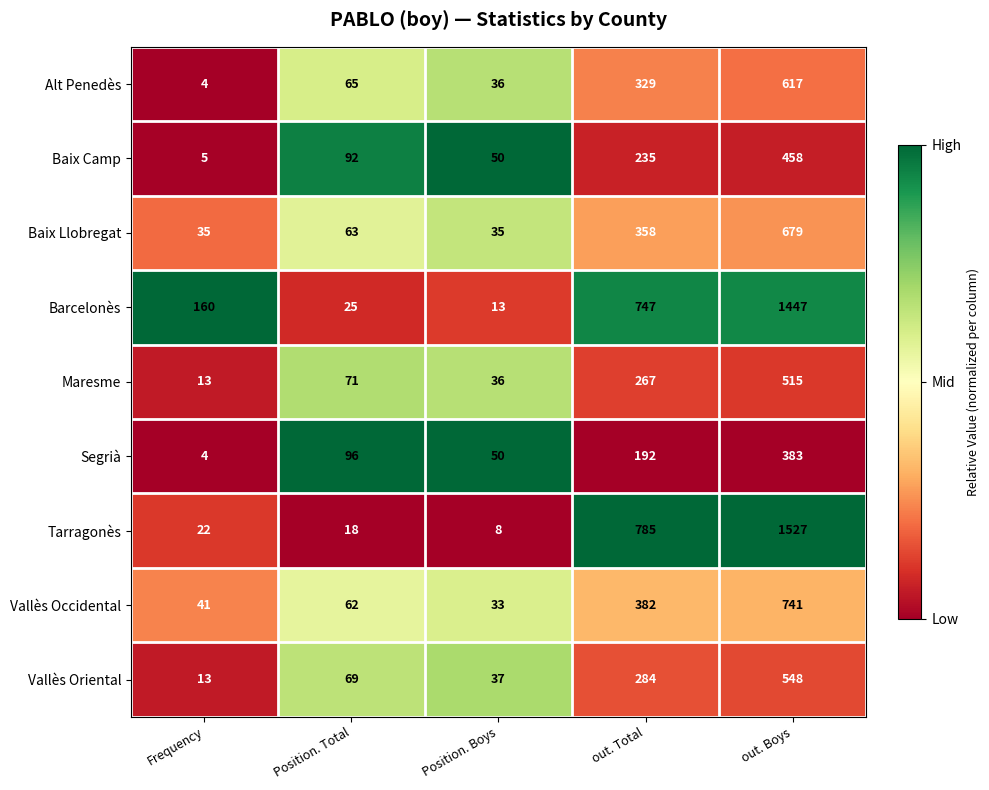

Is it true that Segrià equals 4 at Frequency?

True